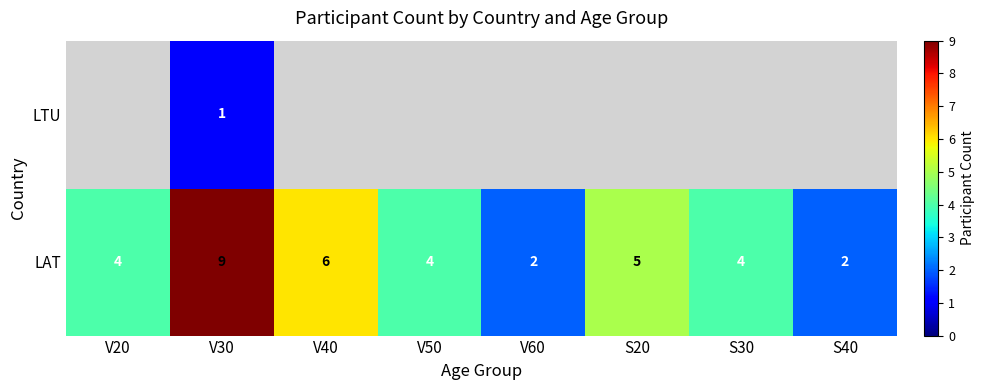

What is the difference between the maximum and second lowest values in the LAT series?

7